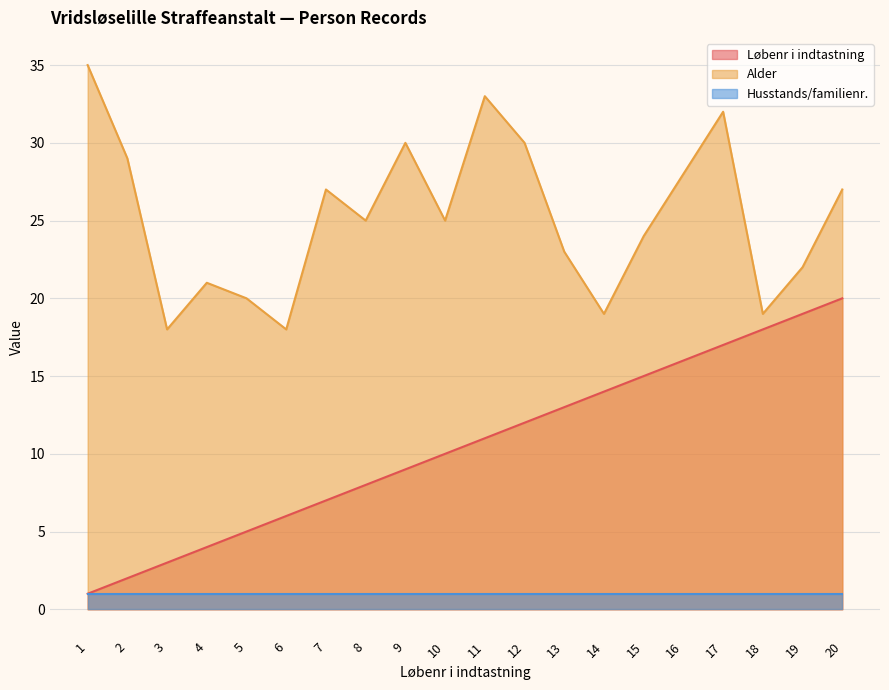

How many data points does each series have?

20